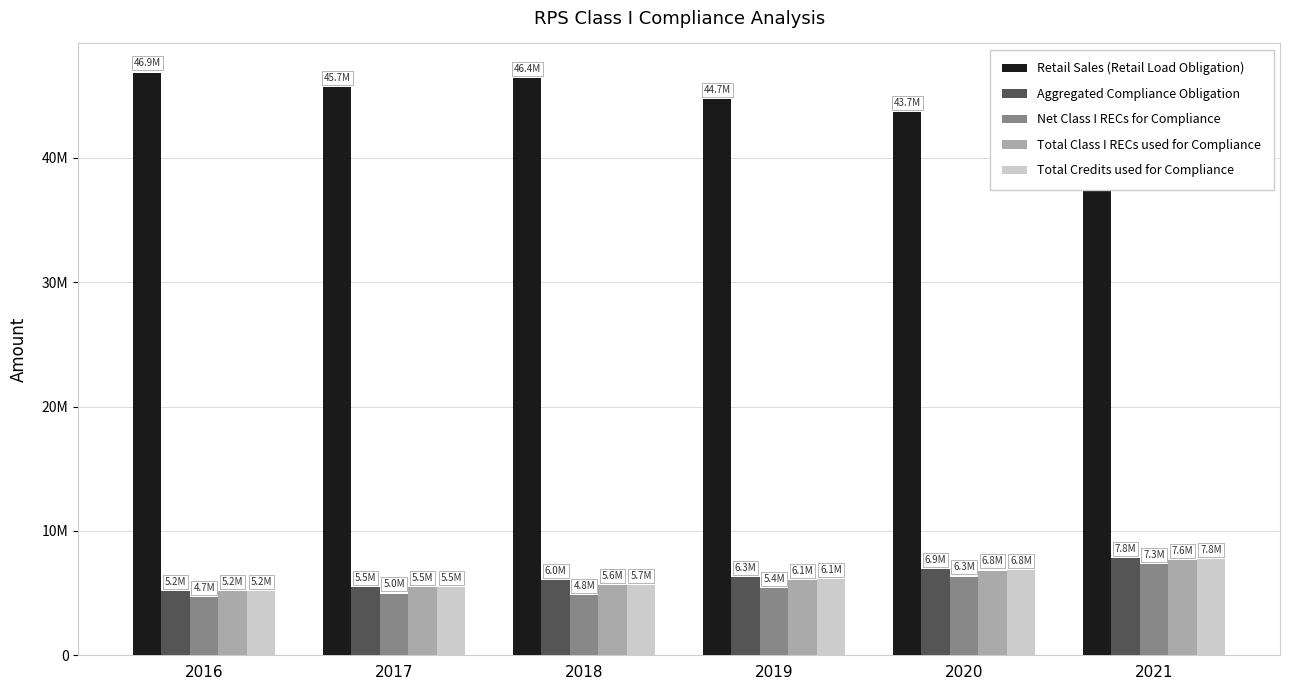

Reading right to left, what are all the values shown in this chart?

Retail Sales (Retail Load Obligation): 2021=44374196	2020=43673802	2019=44705757	2018=46409960	2017=45715742	2016=46864429
Aggregated Compliance Obligation: 2021=7833519	2020=6903425	2019=6258840	2018=6033337	2017=5486043	2016=5155123
Net Class I RECs for Compliance: 2021=7311282	2020=6329482	2019=5423206	2018=4828658	2017=4966115	2016=4666198
Total Class I RECs used for Compliance: 2021=7630041	2020=6817056	2019=6067032	2018=5620325	2017=5468069	2016=5150240
Total Credits used for Compliance: 2021=7756005	2020=6830889	2019=6137672	2018=5663246	2017=5484801	2016=5150573